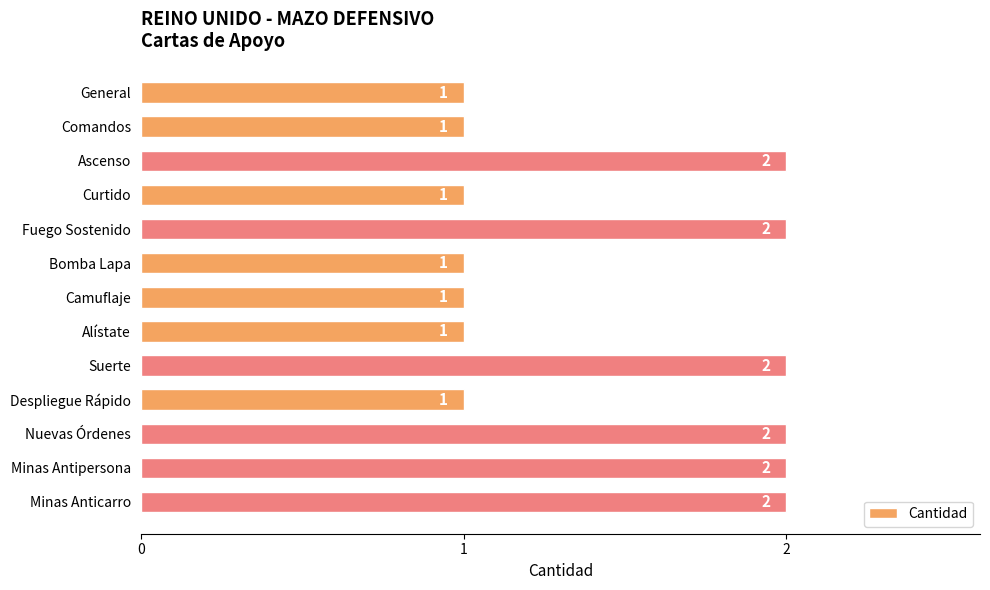

What is the minimum value shown in the chart?

1